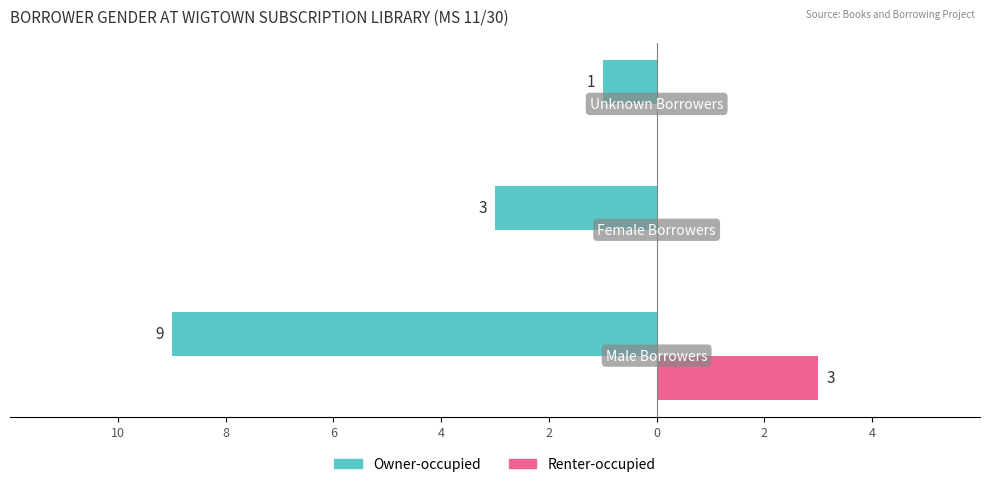

What are all the series names shown in the legend?

Owner-occupied, Renter-occupied